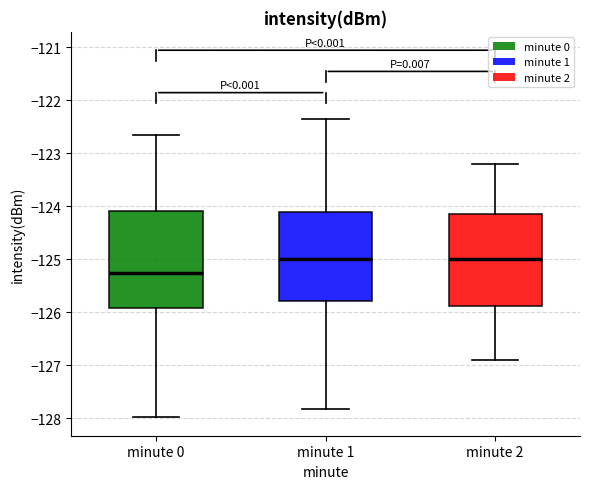

Reading left to right, read every box against the y-axis: the position of its median line, the range the box covers, and the ends of its whiskers. The values are not printed on the chart, so give them approximately, as read against the axis.

minute 0: median -125.3, box -125.9 to -124.1, whiskers -128.0 to -122.7
minute 1: median -125.0, box -125.8 to -124.1, whiskers -127.8 to -122.4
minute 2: median -125.0, box -125.9 to -124.1, whiskers -126.9 to -123.2